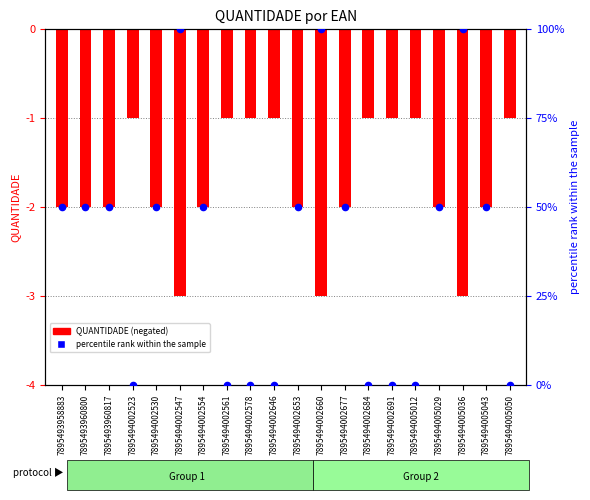

Which series has the widest spread of Y values?

percentile rank within the sample